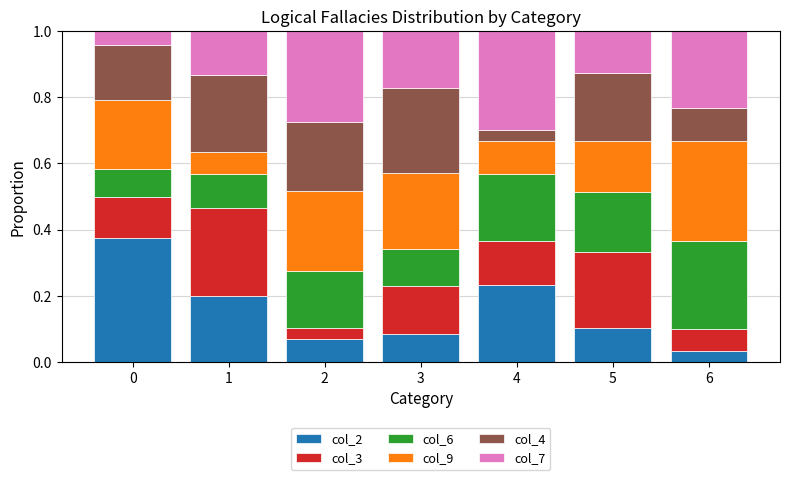

Are the bars grouped side by side (vs. stacked)?

No